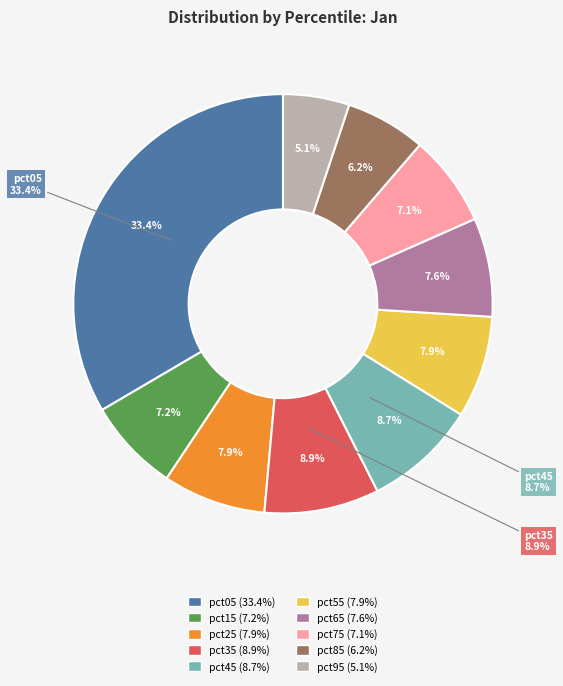

True or false: pct55 accounts for 8% of the total.

True